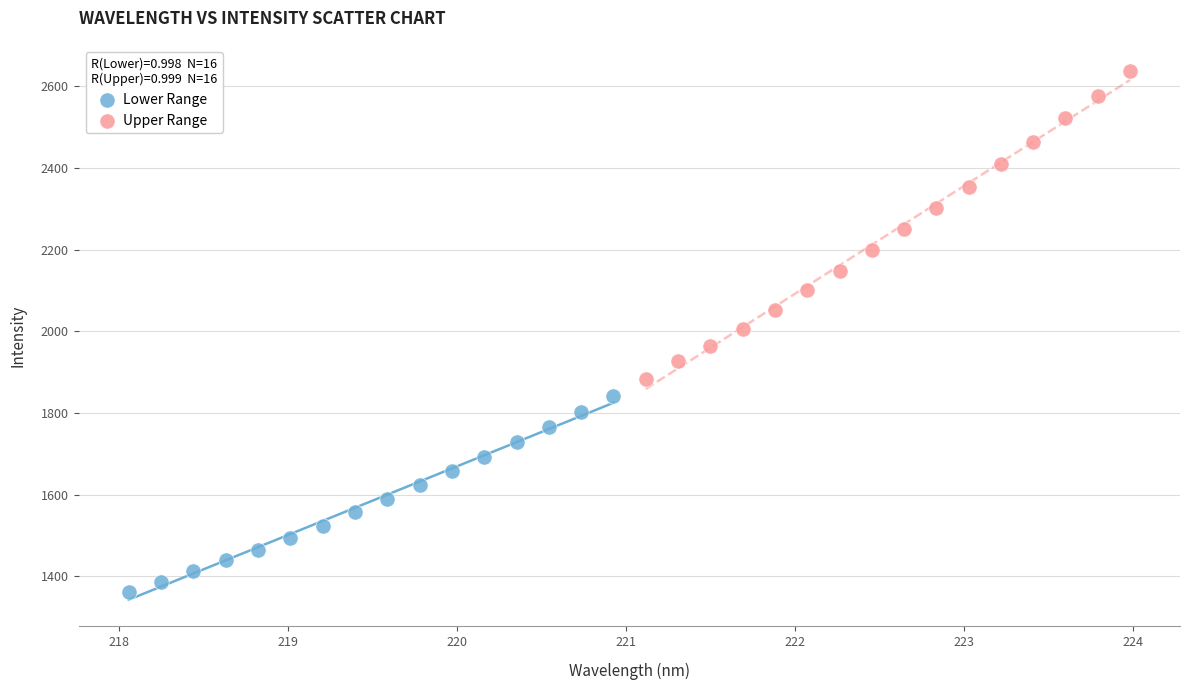

Which series reaches the maximum Y coordinate?

Upper Range